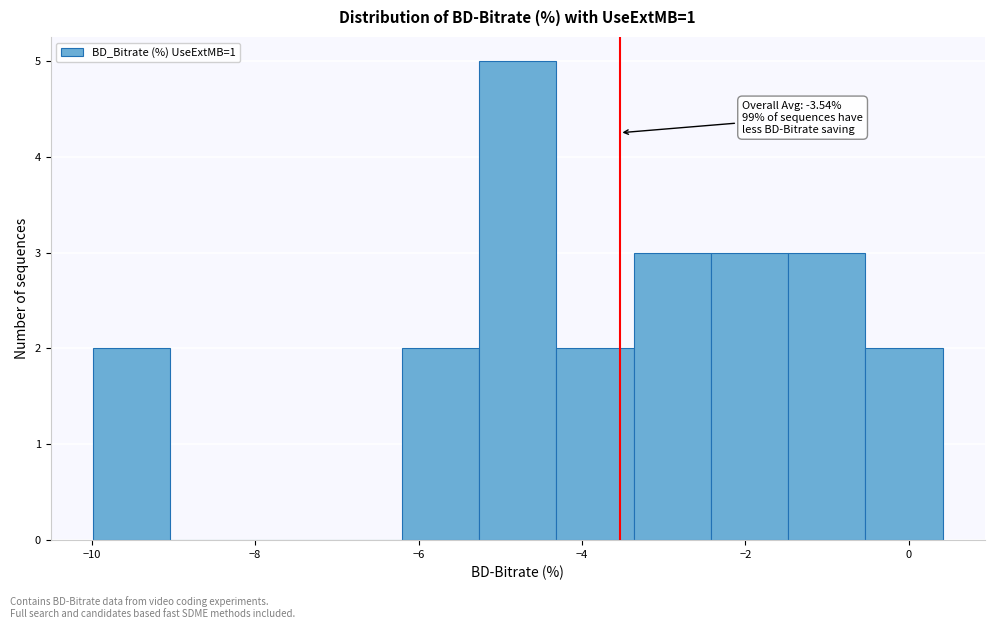

Which range on the x-axis has the tallest bar?

-5.2 to -4.4